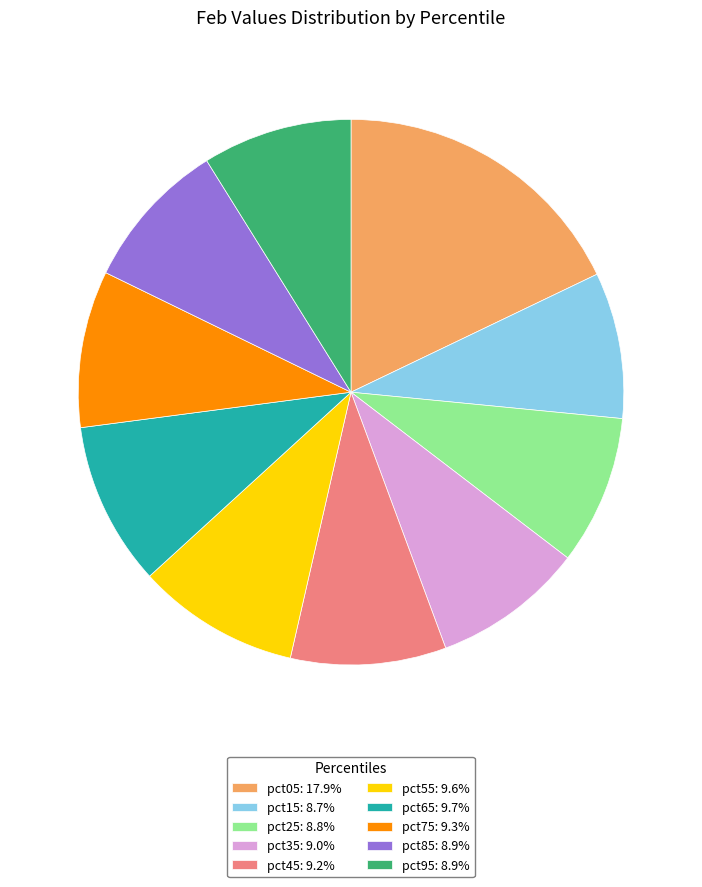

The pct35 slice represents 9% of the pie. True or false?

True